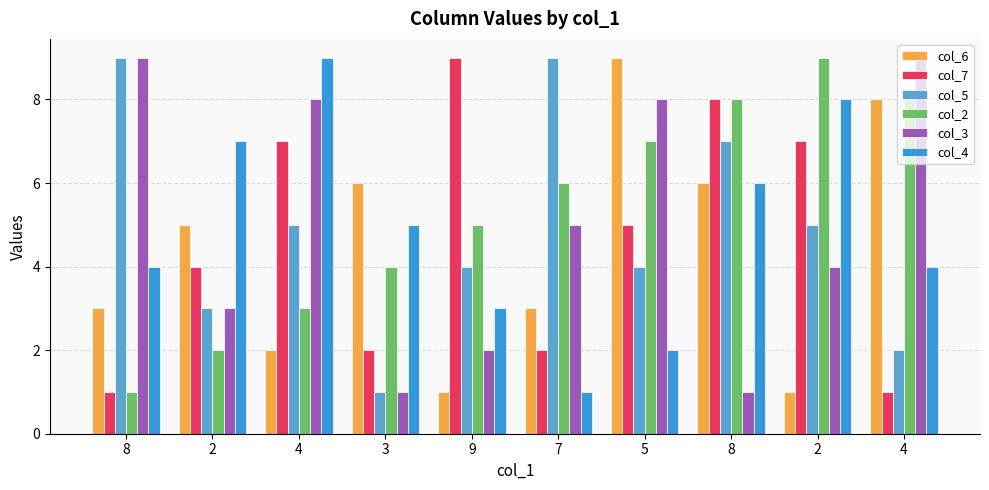

How many values in the col_4 series are below 5?

5